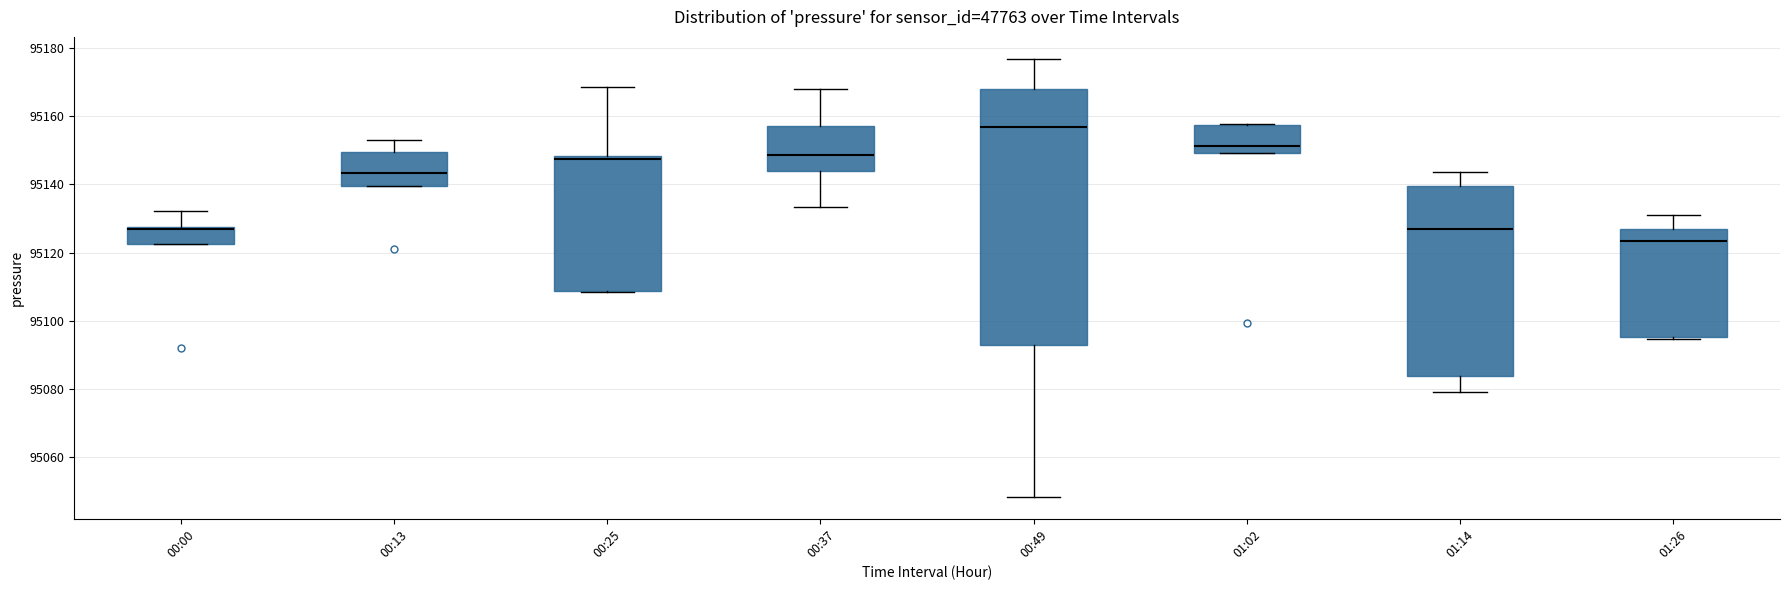

Which box's median line is the highest?

00:49